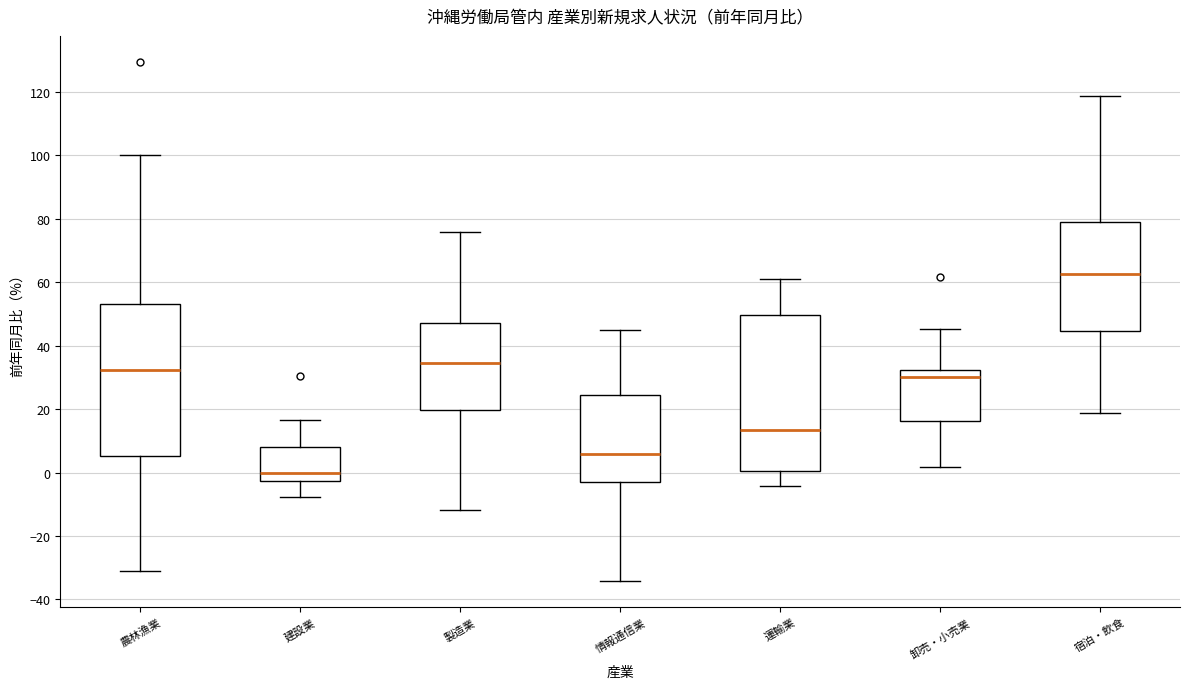

Where is the upper edge of the box for 農林漁業 on the y-axis? The values are not printed on the chart, so give them approximately, as read against the axis.

54